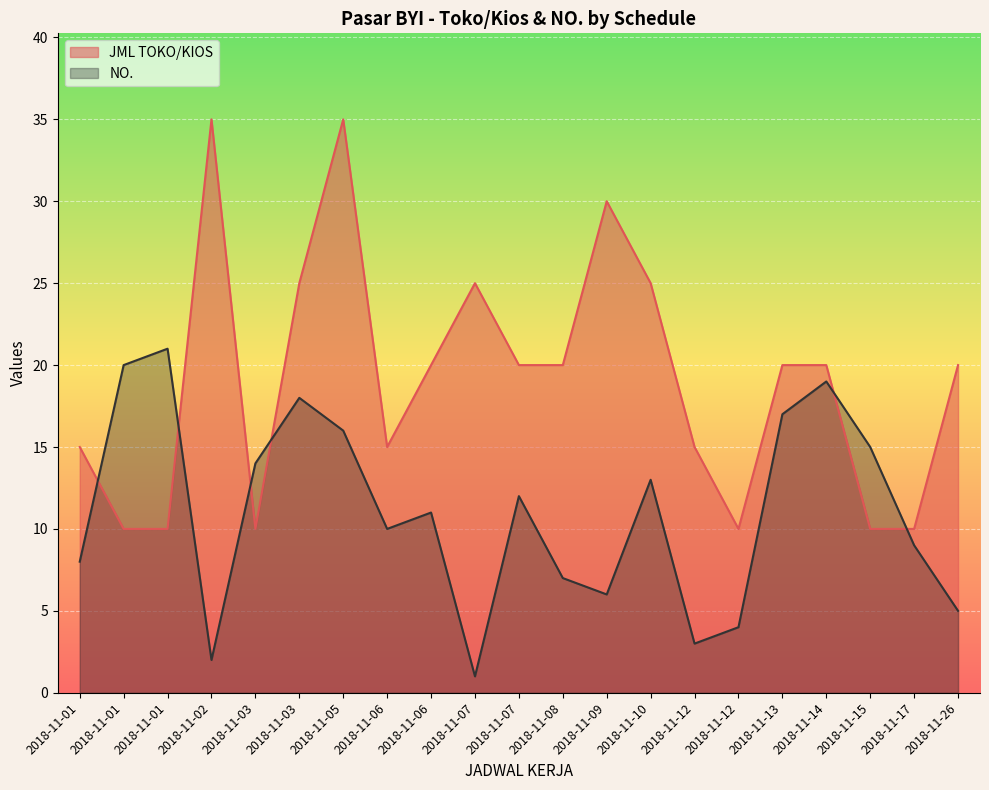

Where is NO. nearest to the value 11?

2018-11-06